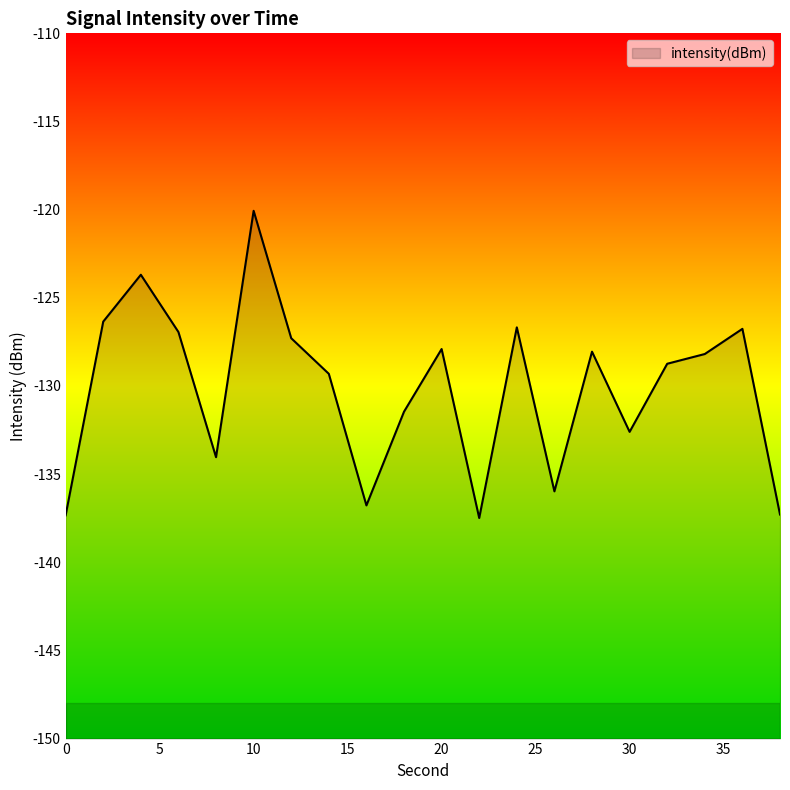

True or false: the data shows -129.3 at 14.

True